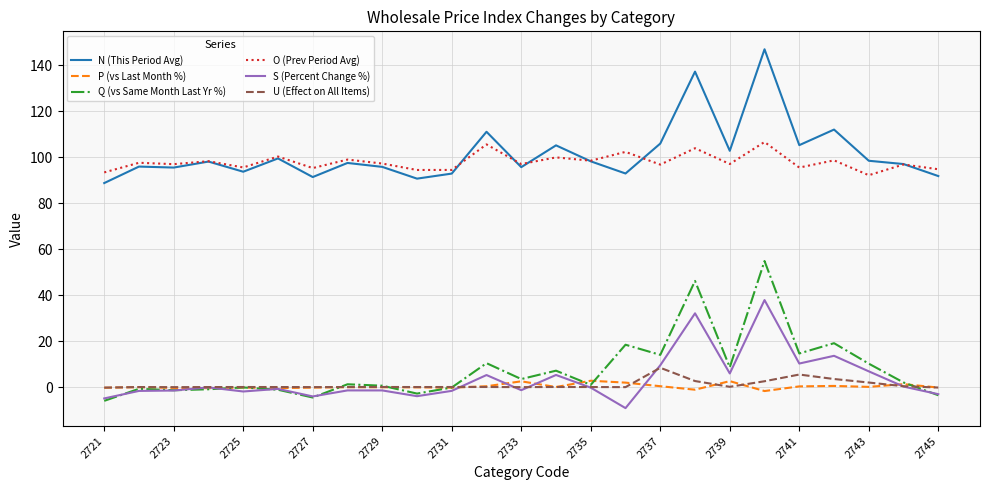

True or false: O (Prev Period Avg) and U (Effect on All Items) intersect in this chart.

False